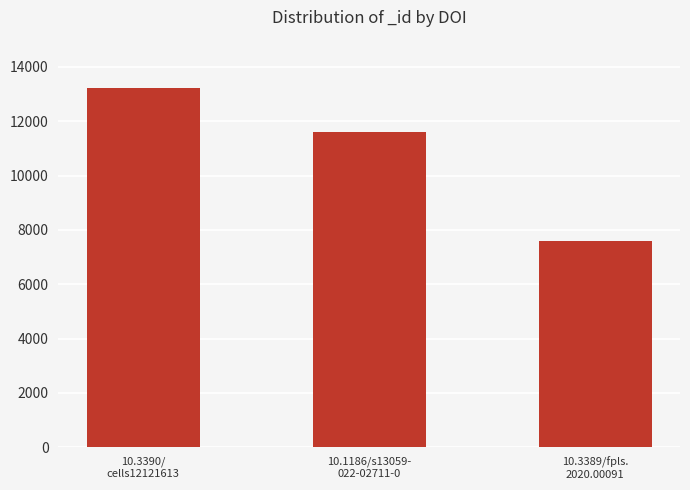

Reading right to left, list all the values displayed in this chart.

7603	11587	13214